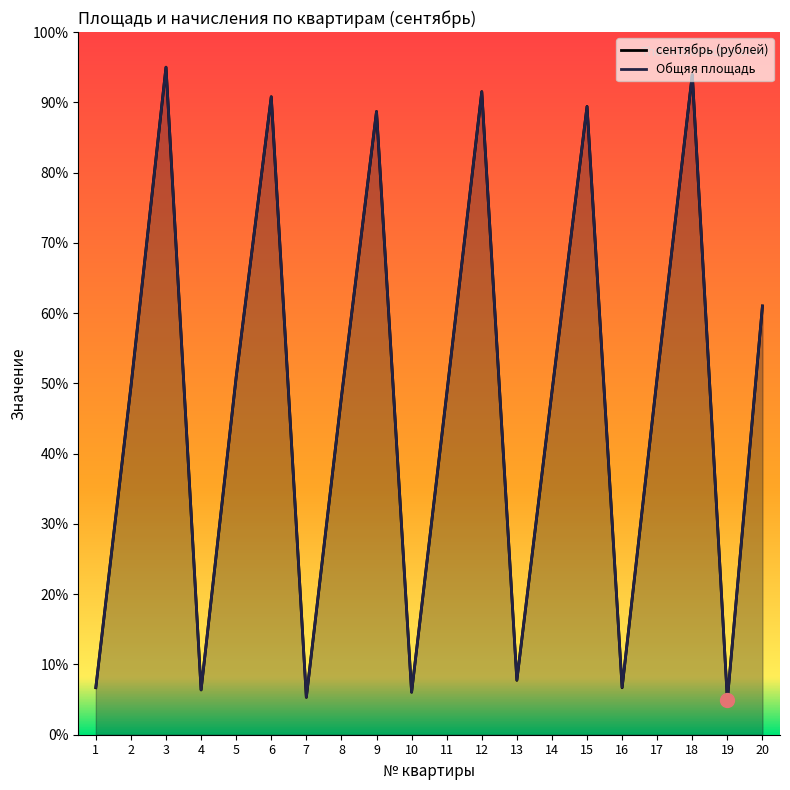

What is the sum of the Общяя площадь values at 18 and 9?

182.6